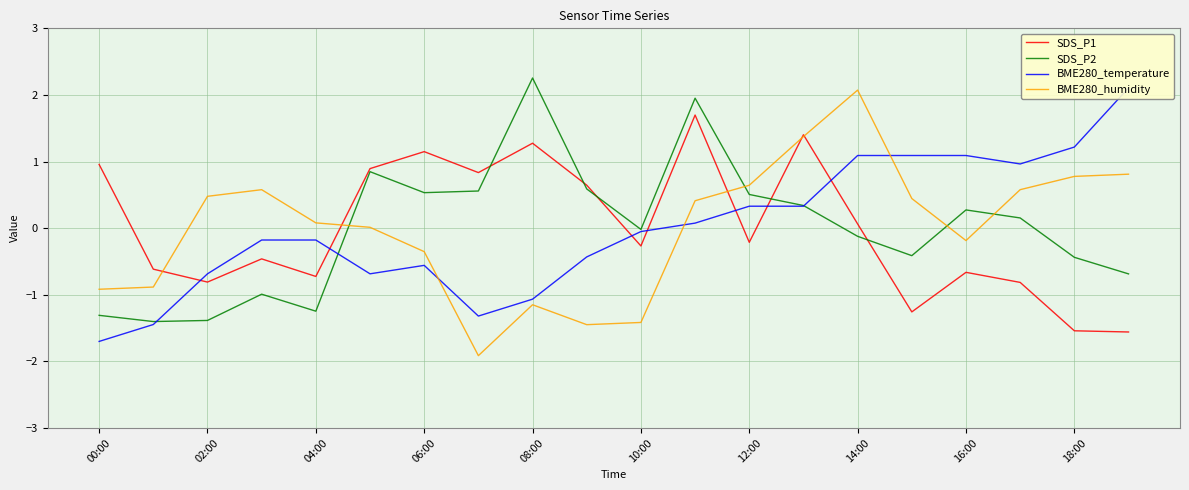

What is the highest value of the SDS_P2 series?

2.3